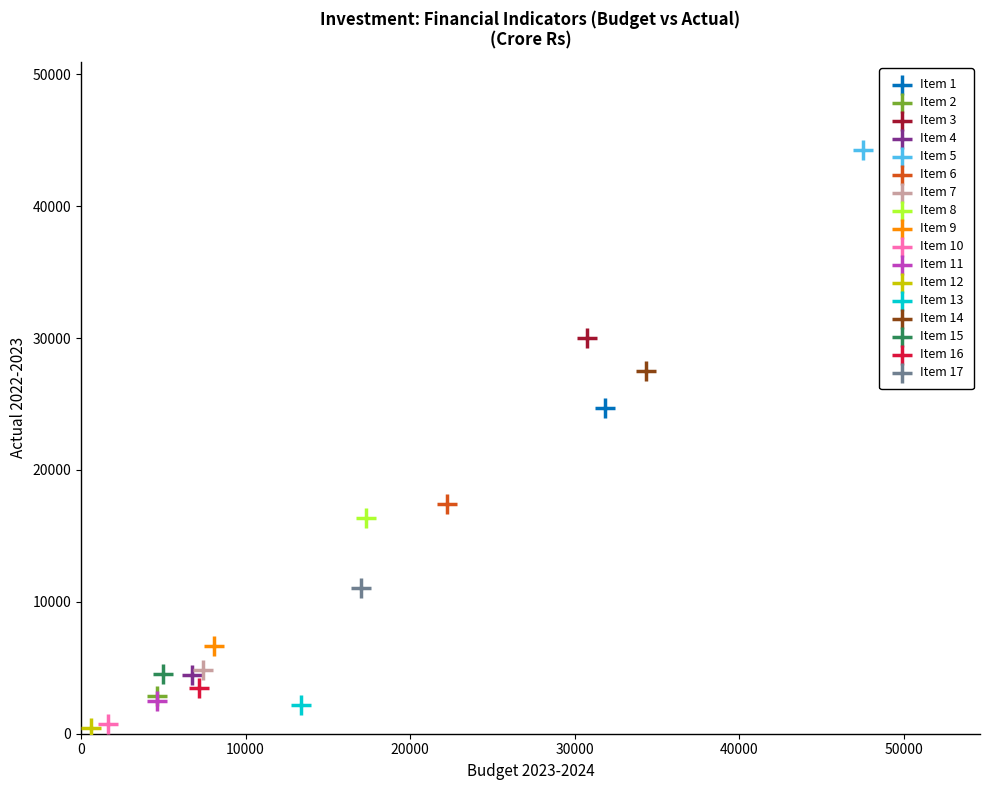

What are all the series names shown in the legend?

Item 1, Item 2, Item 3, Item 4, Item 5, Item 6, Item 7, Item 8, Item 9, Item 10, Item 11, Item 12, Item 13, Item 14, Item 15, Item 16, Item 17